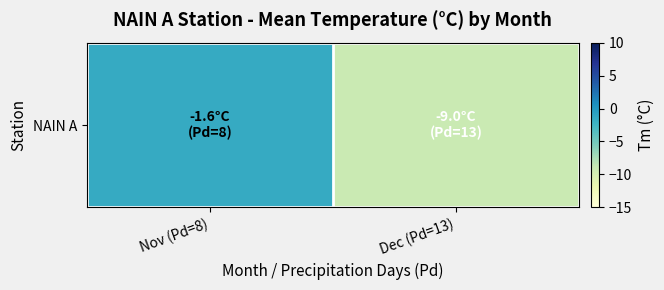

What is the sum of all values?

-10.6